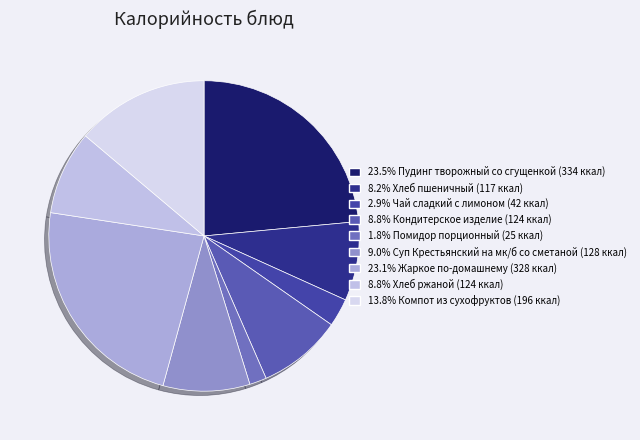

Which category has the biggest portion of the pie?

Пудинг творожный со сгущенкой